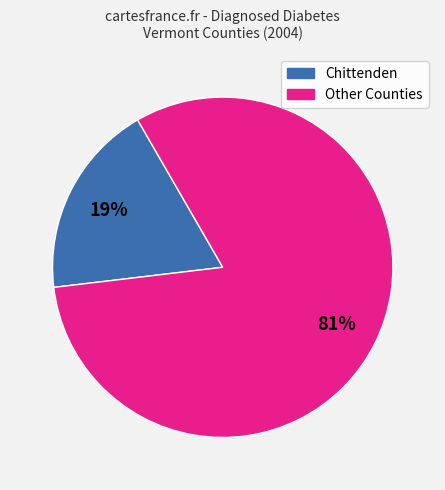

To the nearest percent, what is the average slice percentage?

50%